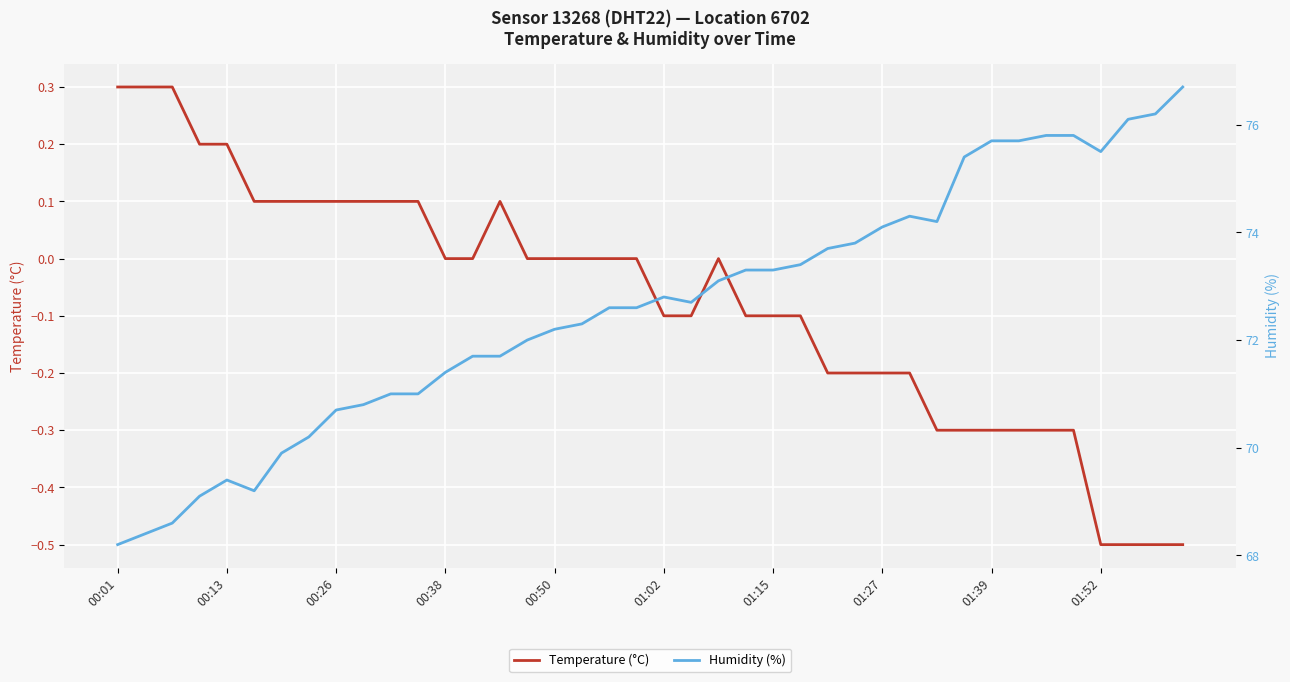

Is it true that Temperature (°C) equals 0.0 at 00:26?

False